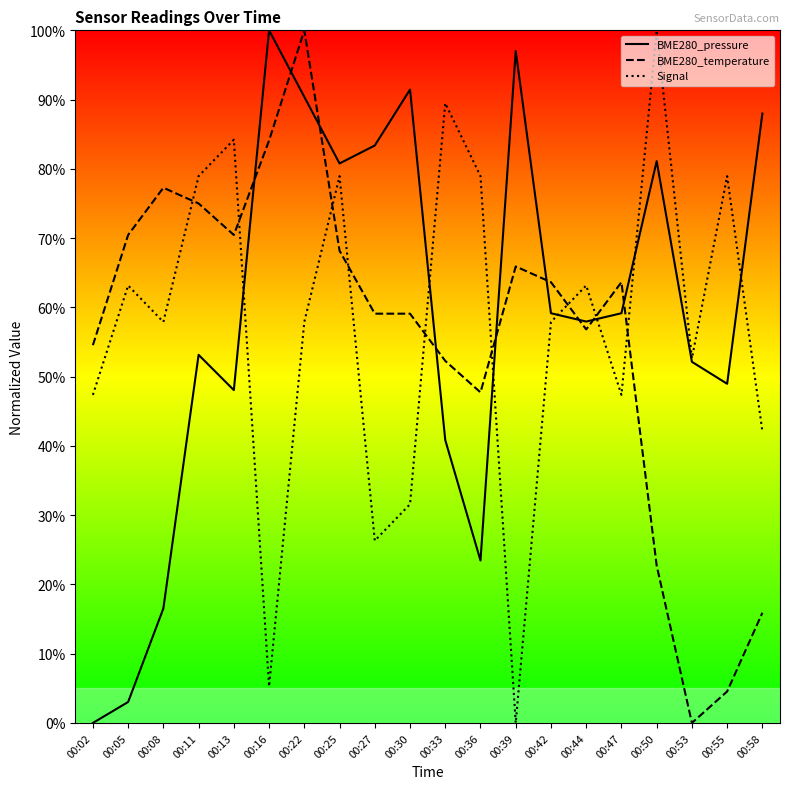

True or false: Signal has a value of 24.7 at 00:53.

False